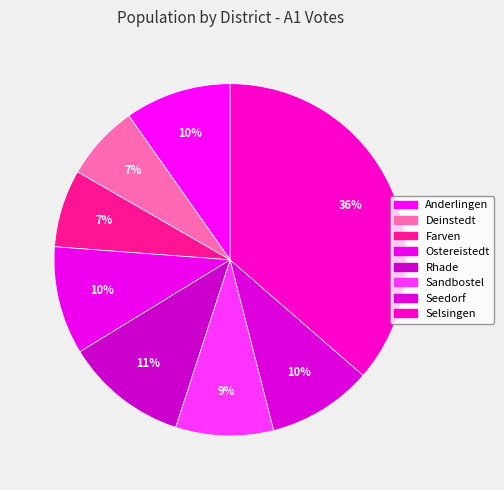

Is it true that Sandbostel is 9% of the pie?

True